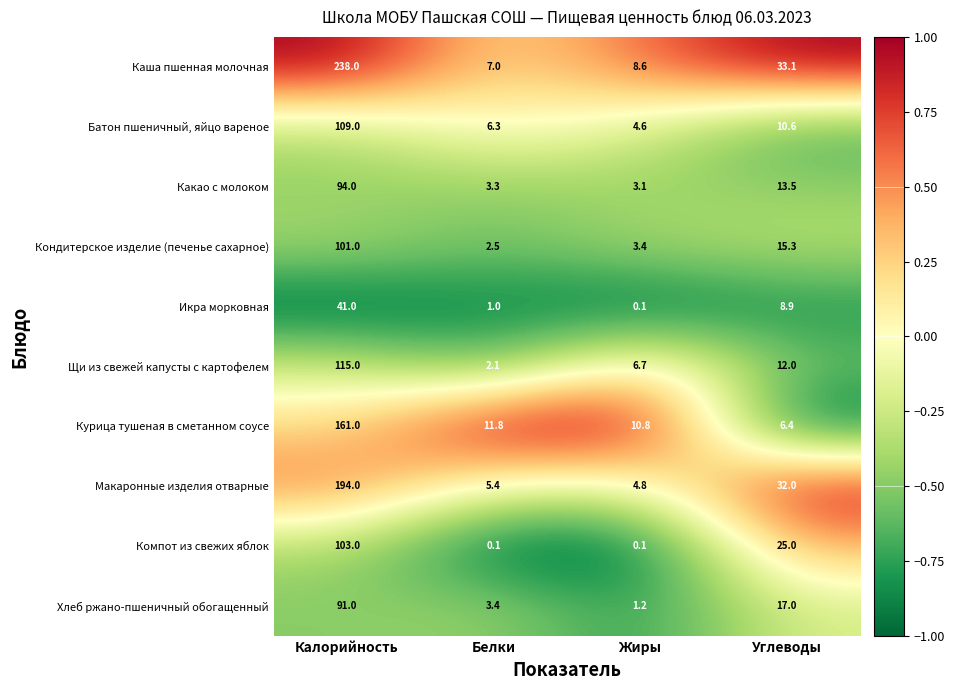

What is the difference between the maximum and minimum values in the Икра морковная series?

40.9